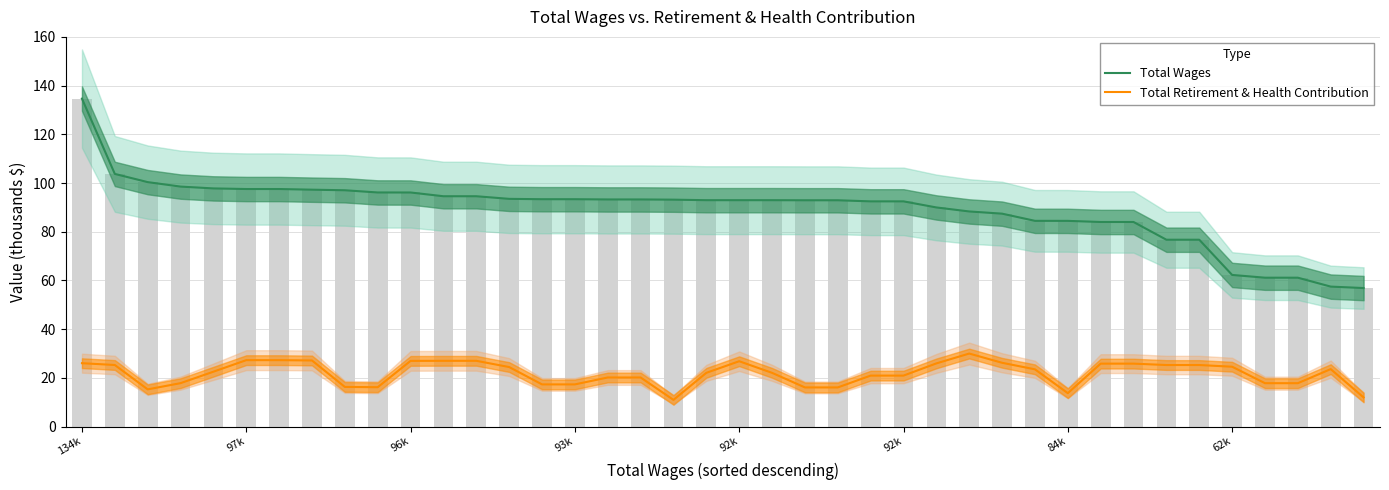

The Total Wages series shows 47.7 at 34. True or false?

False